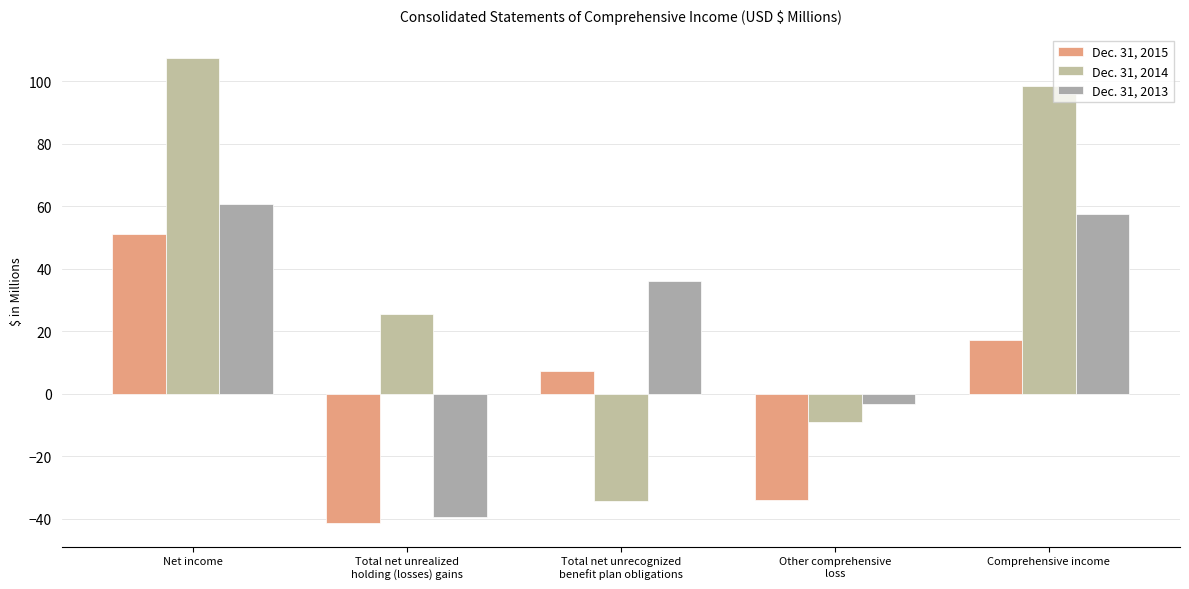

Where is Dec. 31, 2013 nearest to the value 10?

Other comprehensive
loss